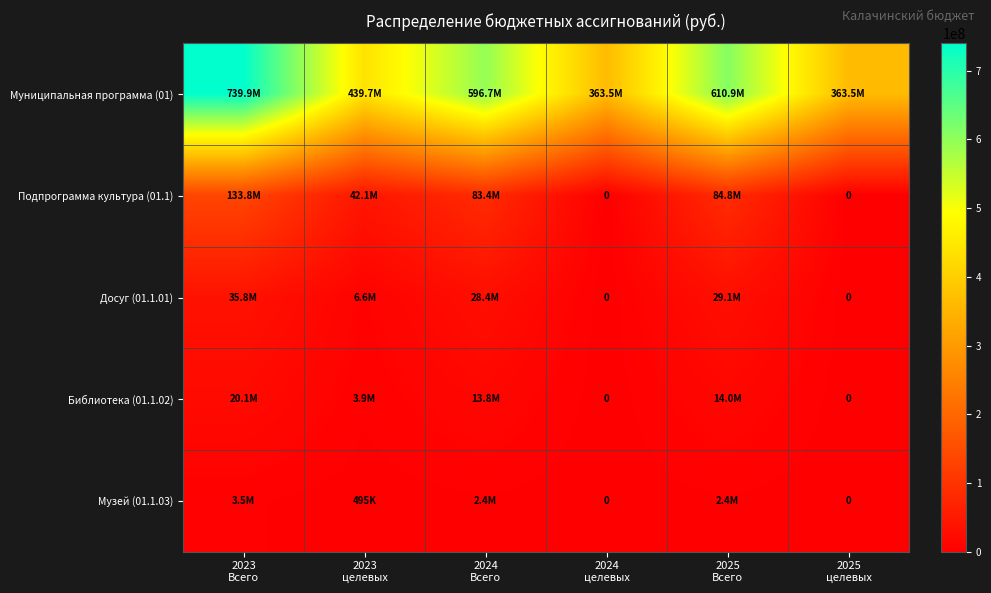

Rank the series at 2024 Всего from lowest to highest value.

Музей (01.1.03), Библиотека (01.1.02), Досуг (01.1.01), Подпрограмма культура (01.1), Муниципальная программа (01)